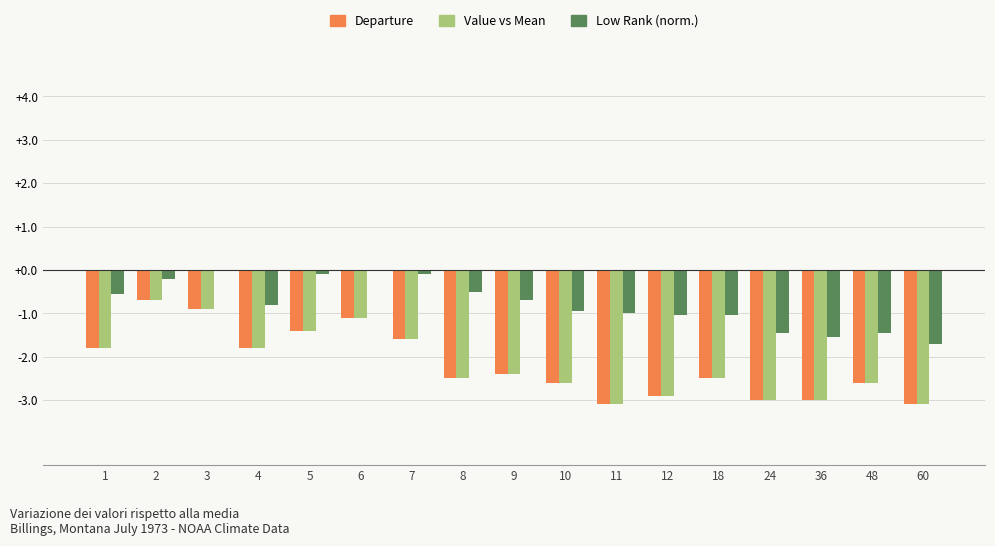

What is the smallest value displayed?

-3.1